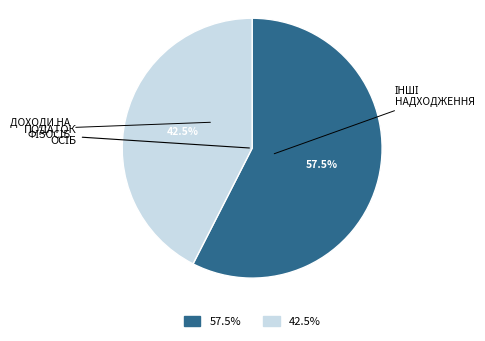

To the nearest percent, what is the average slice percentage?

50%